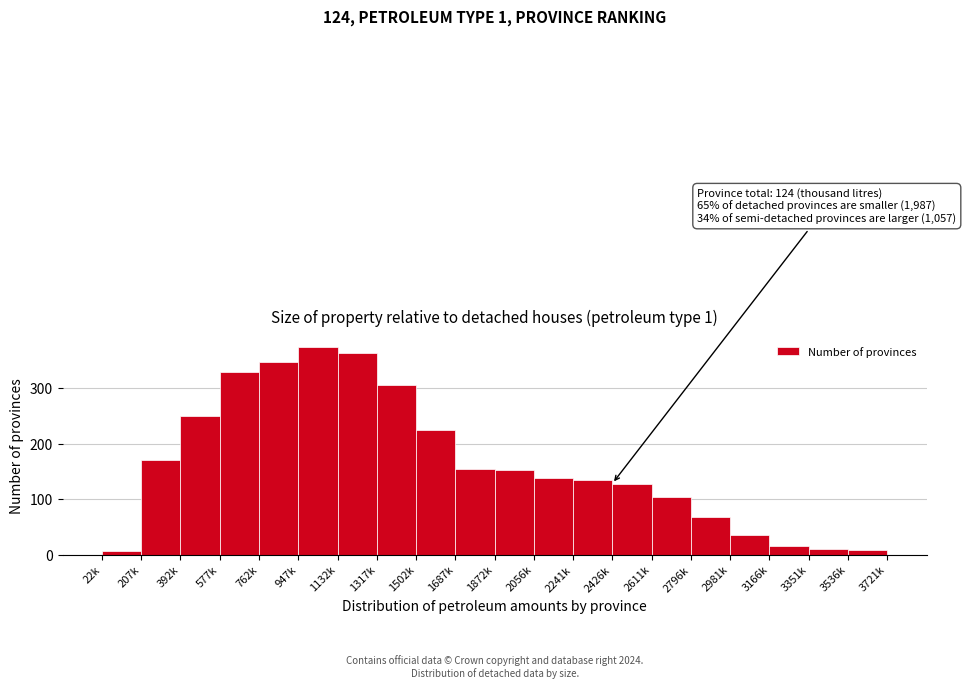

Reading right to left, transcribe all the data shown in this chart.

9	11	16	35	68	104	128	134	138	152	155	225	305	363	375	348	329	250	170	7